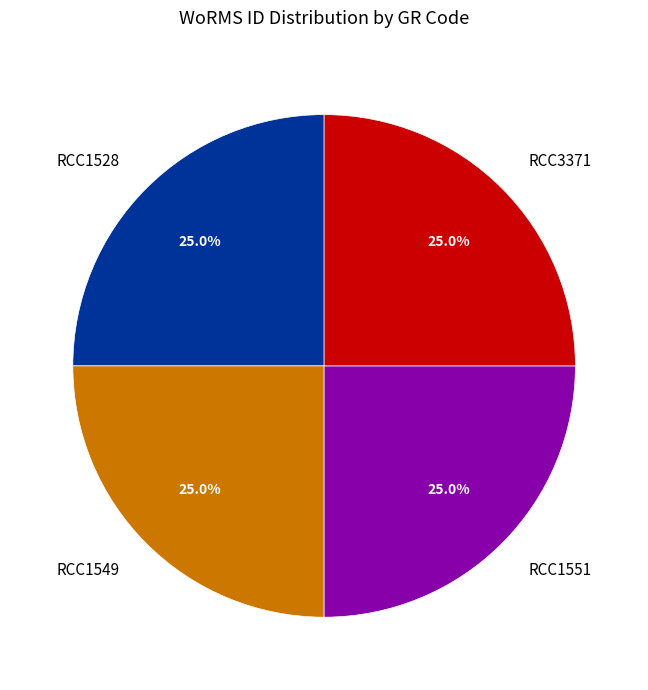

Combined, what portion of the pie is RCC3371 and RCC1549?

50.0%